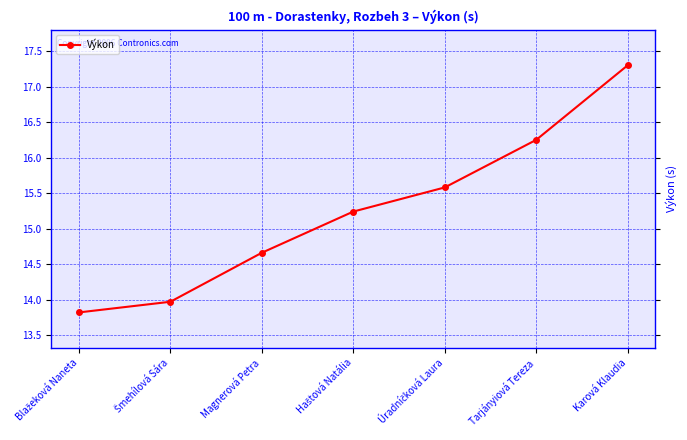

At which category does the chart reach its peak across all series?

Karová Klaudia